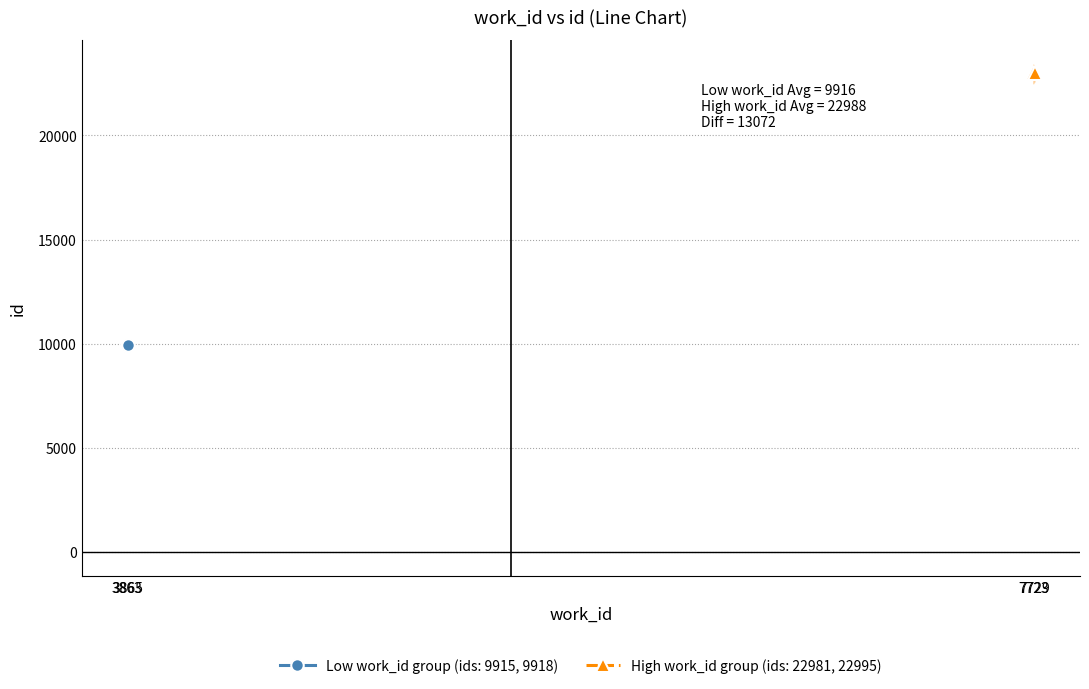

What is the sum of all values?

65809